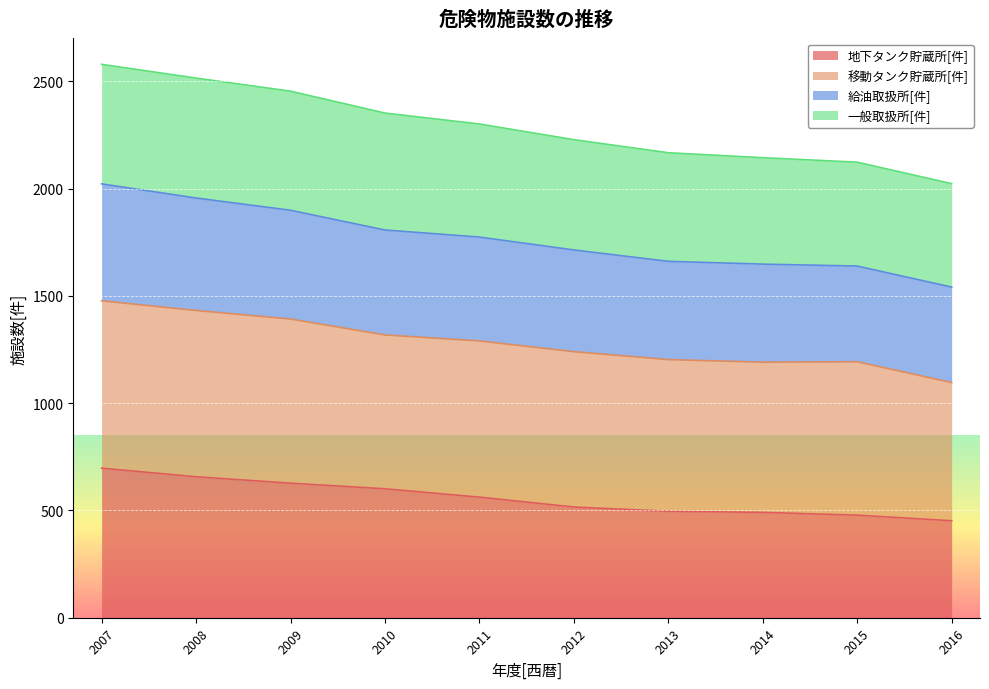

At which category does the chart reach its peak across all series?

2007